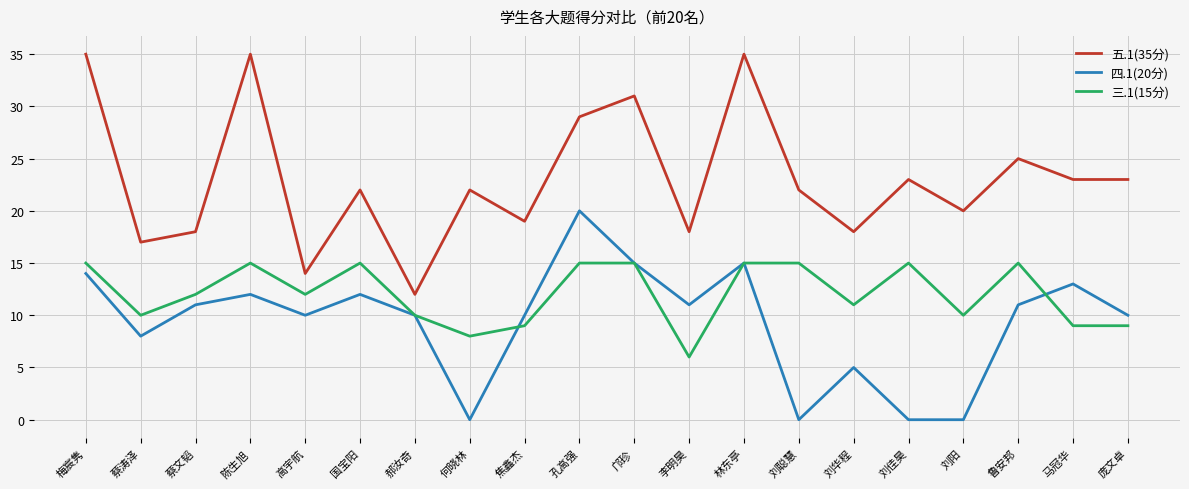

Between 蔡涛泽 and 蔡文韬, which series saw the biggest shift?

四.1(20分)